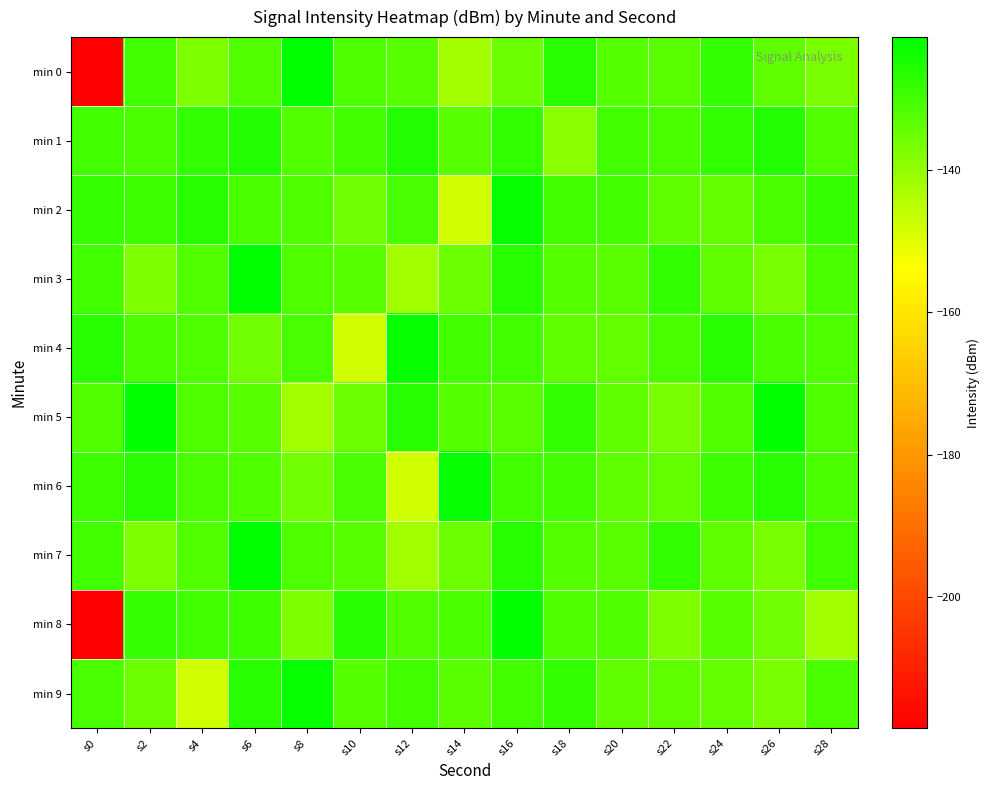

What is the total value across all series at s20?

-1323.4